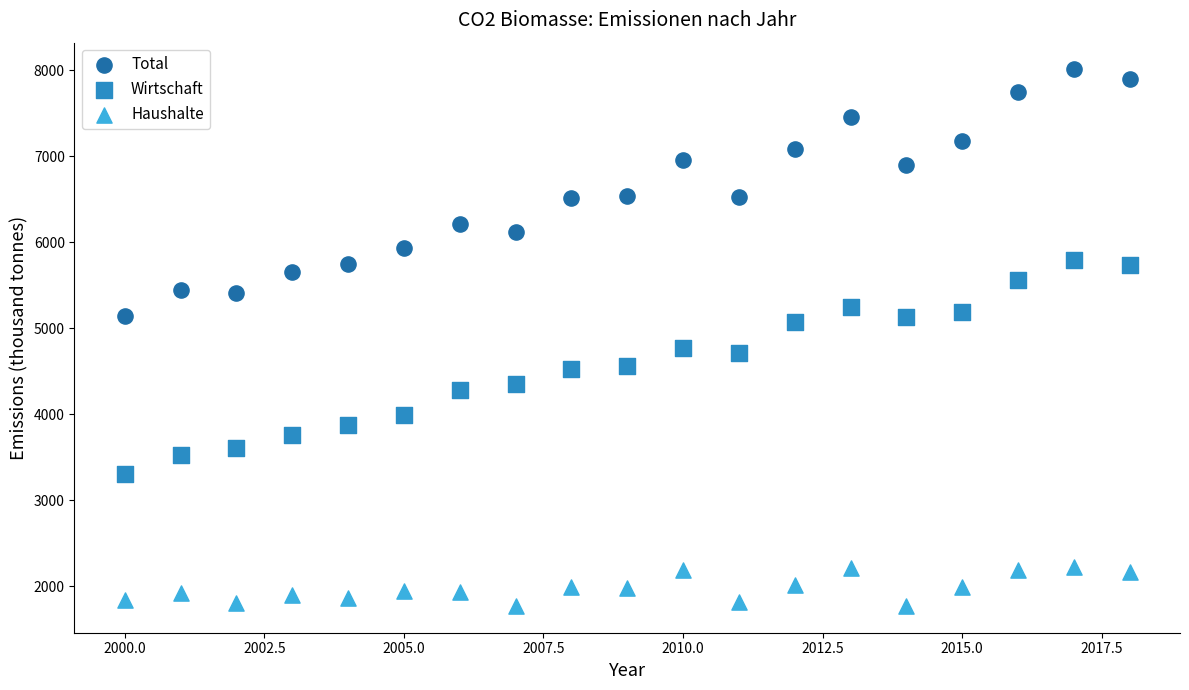

Which series reaches the maximum Y coordinate?

Total